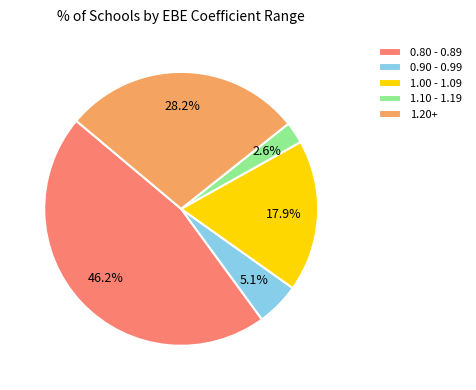

What portion of the pie excludes 0.90 - 0.99?

94.9%